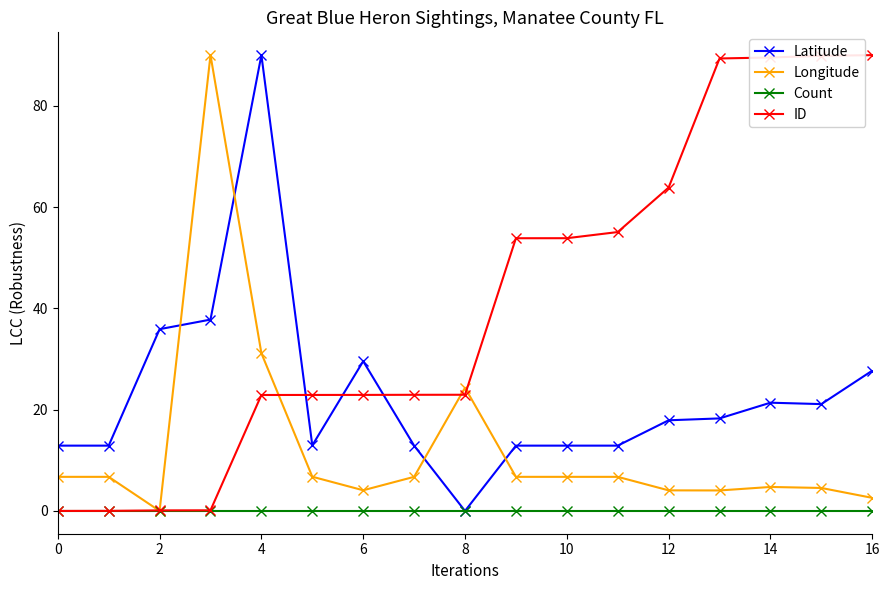

How many data points in ID are less than 22?

4